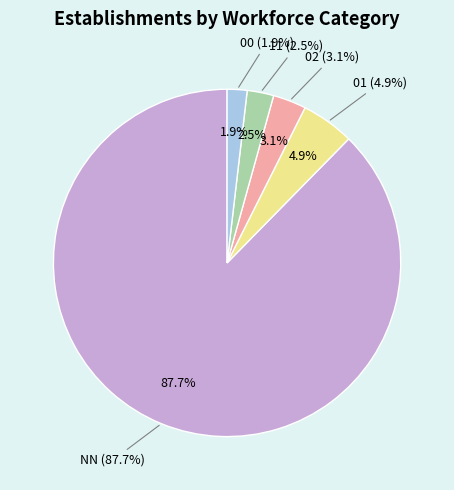

What is the total percentage of 11 and NN?

90.1%